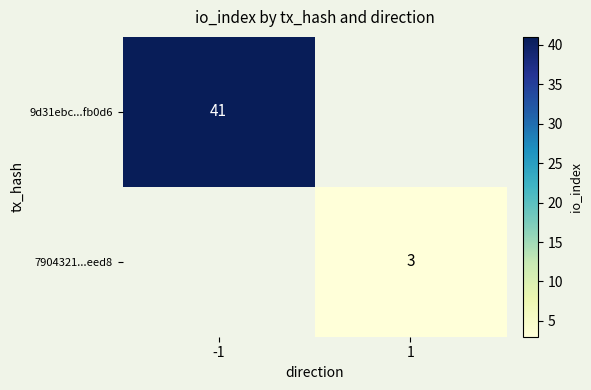

Is it true that 9d31ebc...fb0d6 equals 20.4 at -1?

False